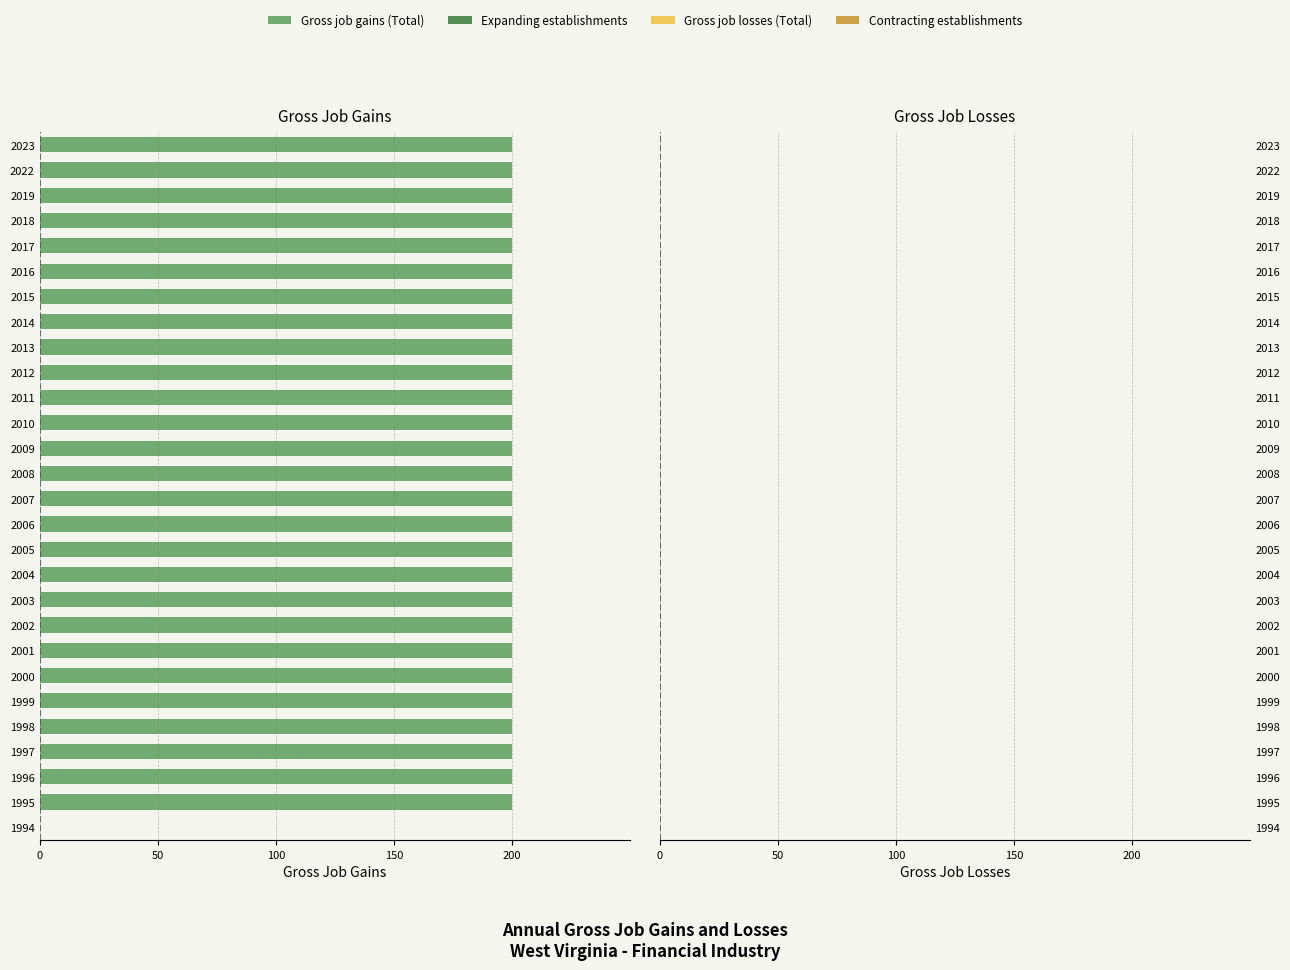

Are the bars horizontal?

Yes